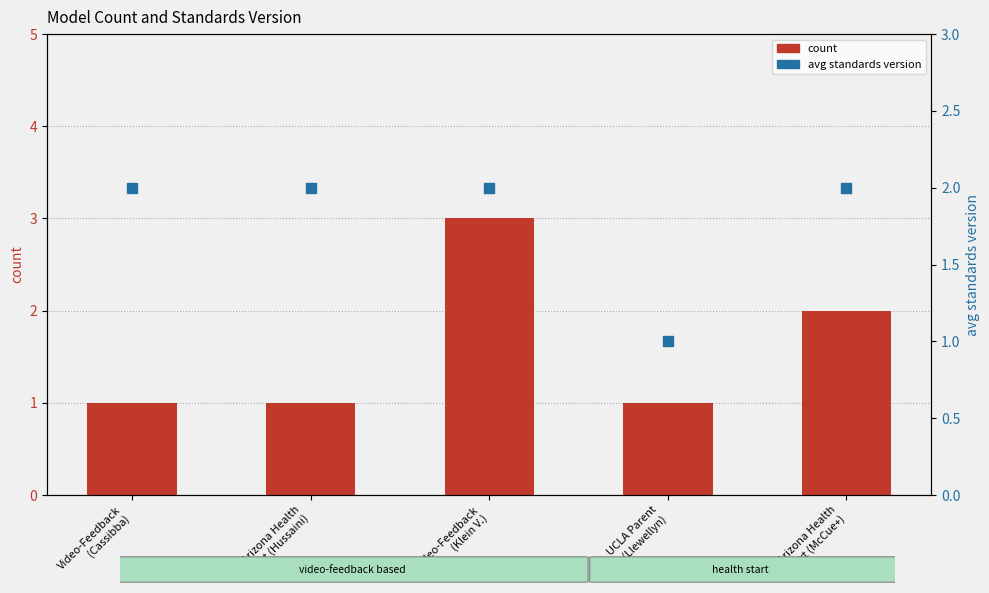

Is the value of avg standards version at Video-Feedback
(Cassibba) greater than the value of count at Video-Feedback
(Cassibba)?

Yes